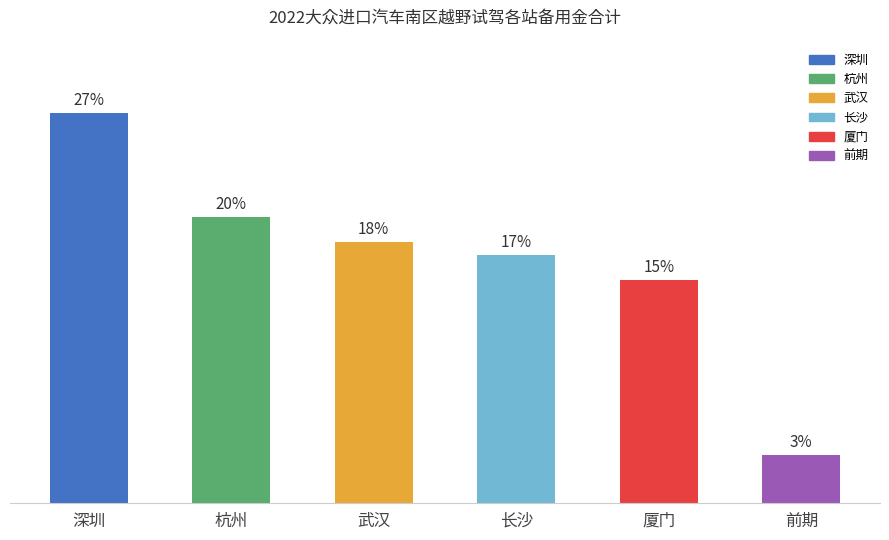

Does the chart contain any negative values?

No